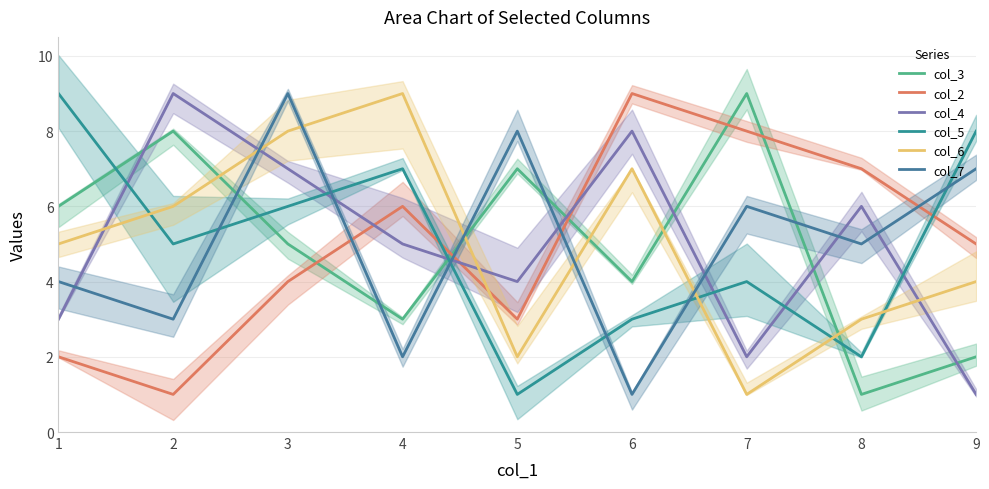

The col_7 series shows 14 at 3. True or false?

False